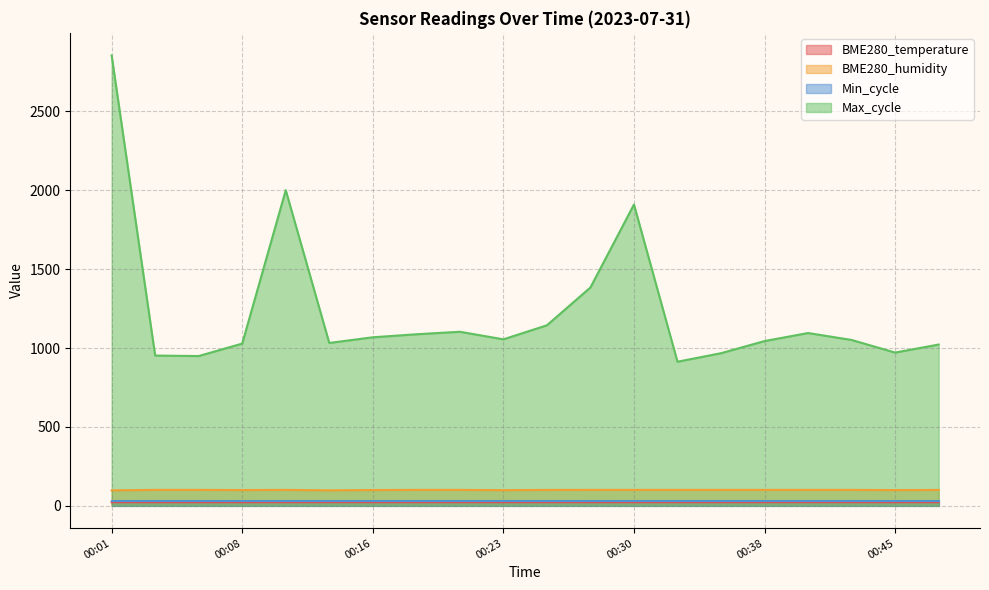

What is the minimum value shown in the chart?

21.5